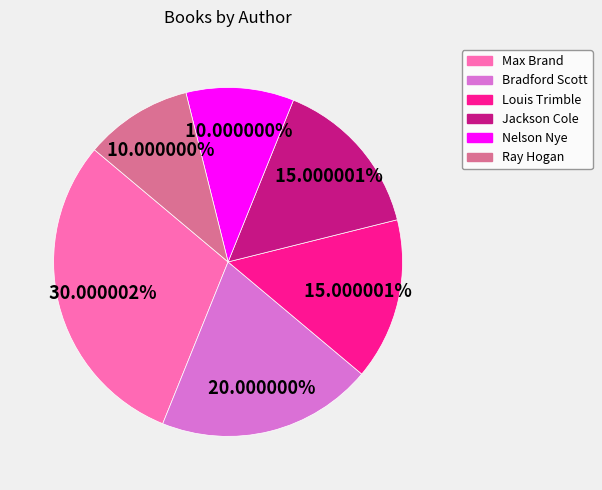

Which slice is the largest?

Max Brand